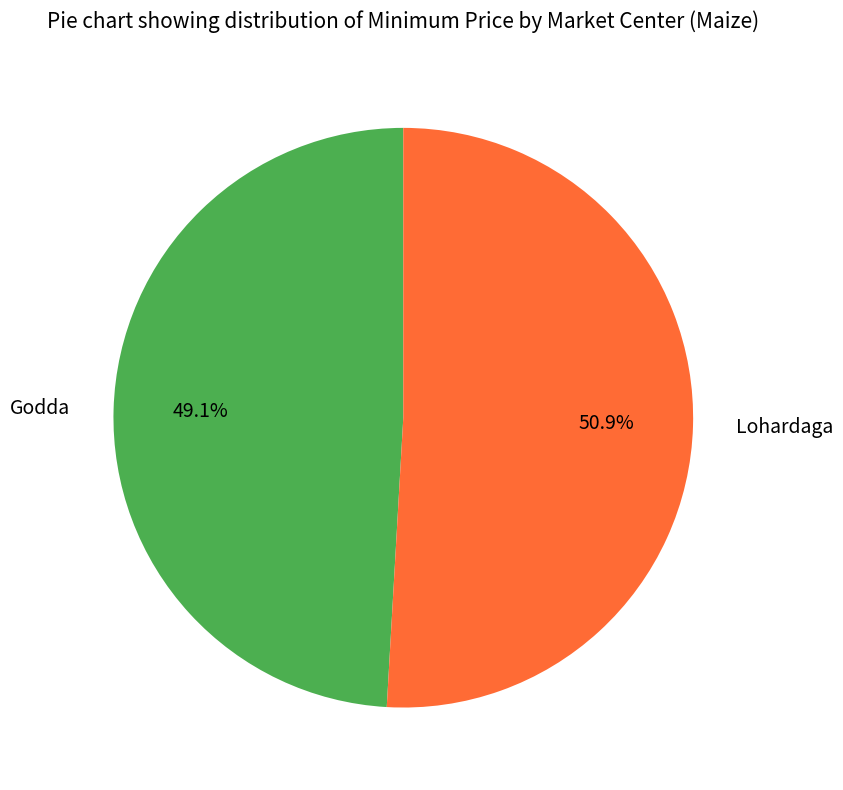

How many slices are in this pie chart?

2